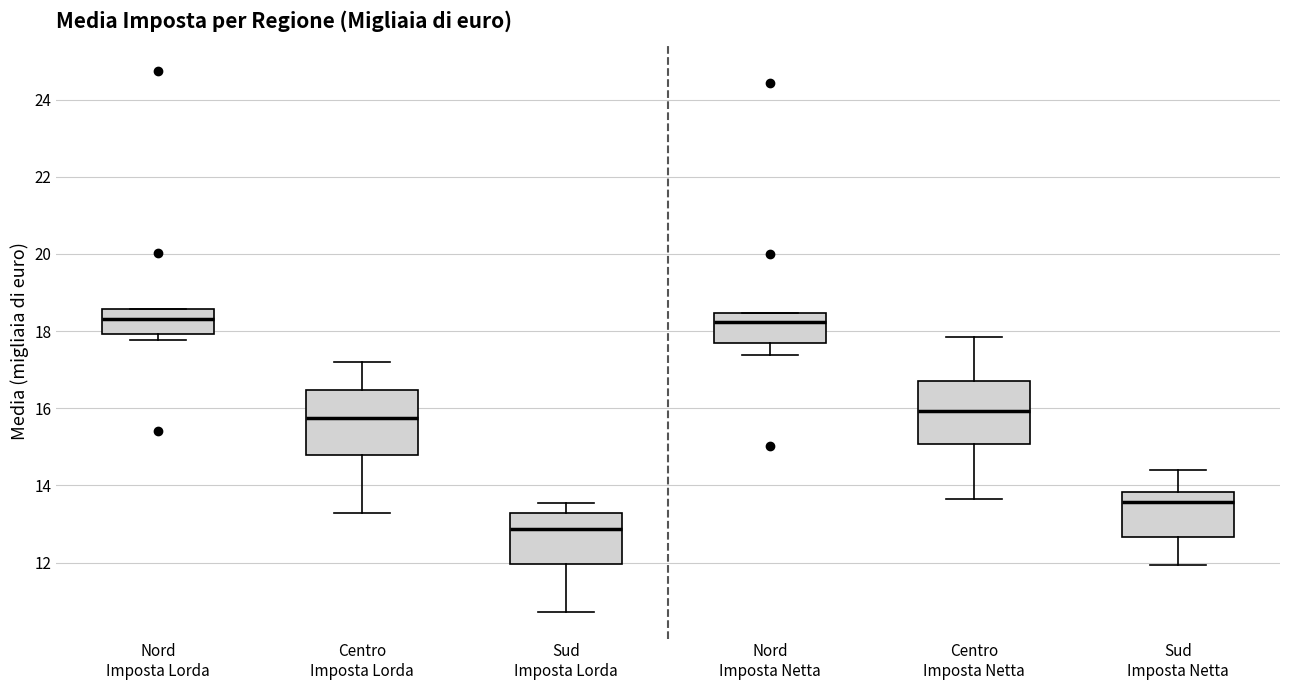

Reading left to right, read every box against the y-axis: the position of its median line, the range the box covers, and the ends of its whiskers. The values are not printed on the chart, so give them approximately, as read against the axis.

Nord Imposta Lorda: median 18.4, box 18.0 to 18.6, whiskers 17.8 to 18.6
Centro Imposta Lorda: median 15.8, box 14.8 to 16.4, whiskers 13.2 to 17.2
Sud Imposta Lorda: median 12.8, box 12.0 to 13.2, whiskers 10.8 to 13.6
Nord Imposta Netta: median 18.2, box 17.6 to 18.4, whiskers 17.4 to 18.4
Centro Imposta Netta: median 16.0, box 15.0 to 16.8, whiskers 13.6 to 17.8
Sud Imposta Netta: median 13.6, box 12.6 to 13.8, whiskers 12.0 to 14.4